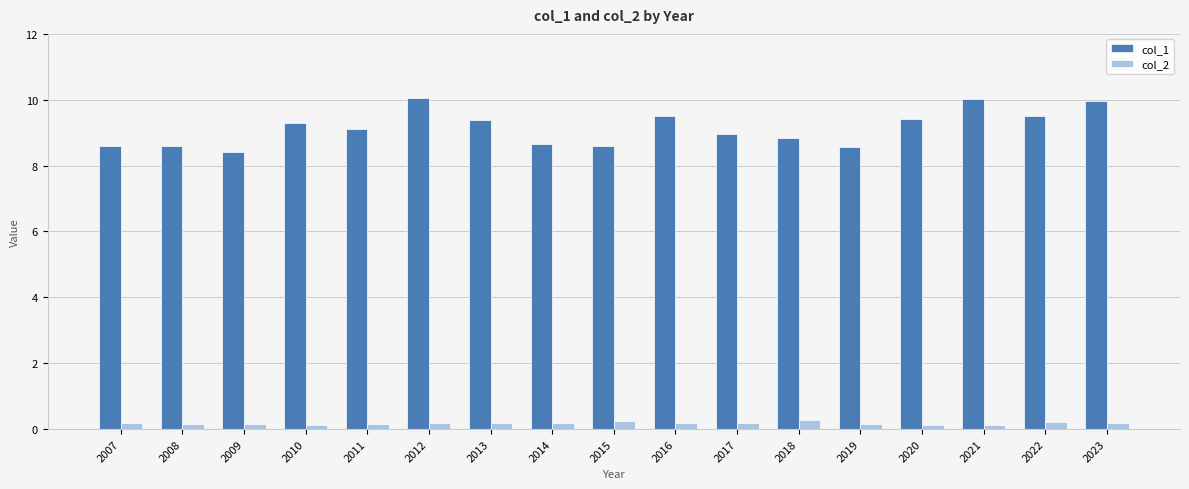

What is the difference between the maximum and minimum values in the col_1 series?

1.6